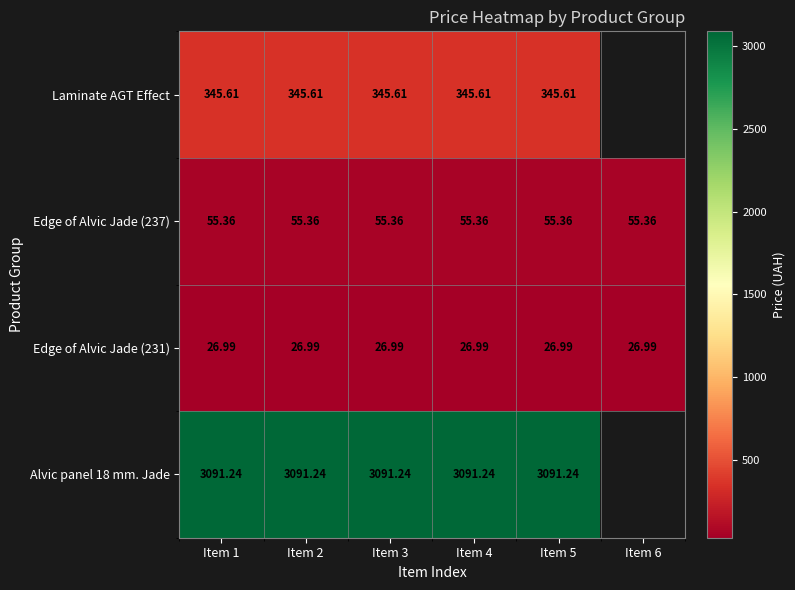

At which label is Edge of Alvic Jade (237) closest to 55?

Item 1